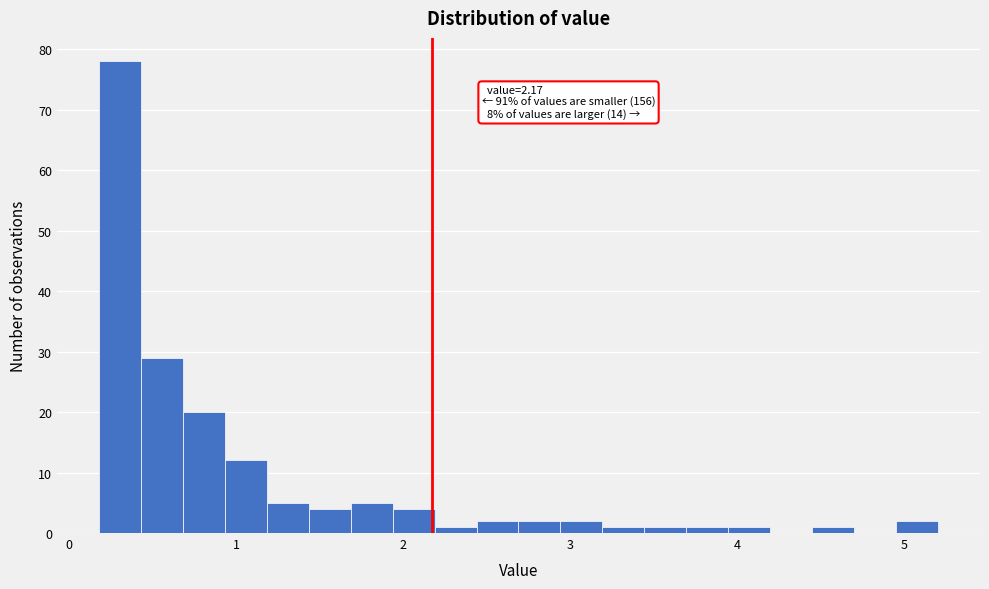

Read against the x-axis, roughly where is the centre of the tallest bar?

0.3